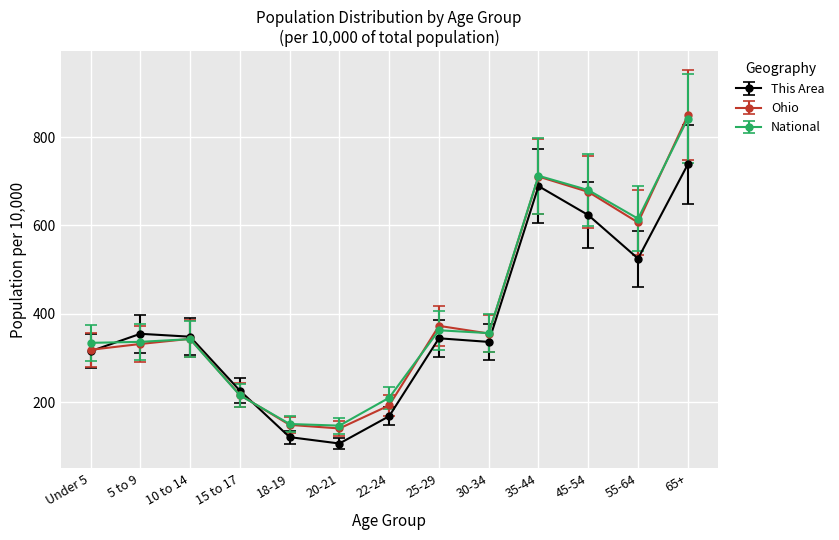

Read the National value at 20-21.

146.8